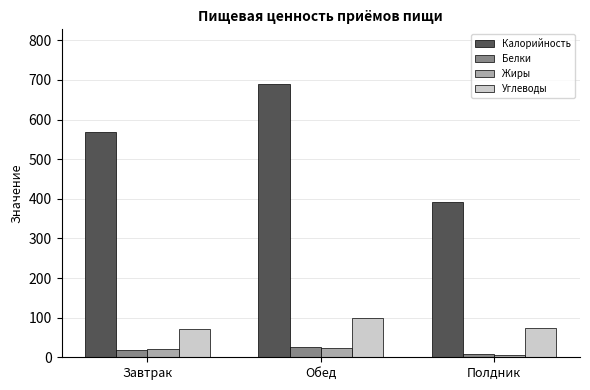

How many bars are there in each group?

4